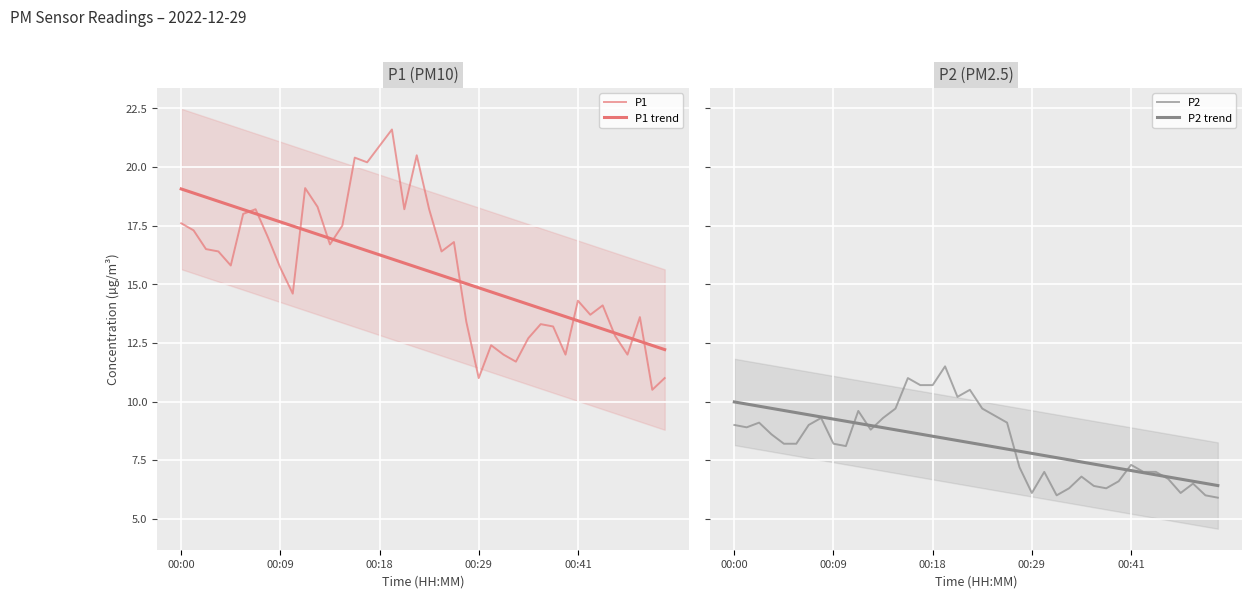

In P2, how many points are lower than both neighbors (excluding endpoints)?

8